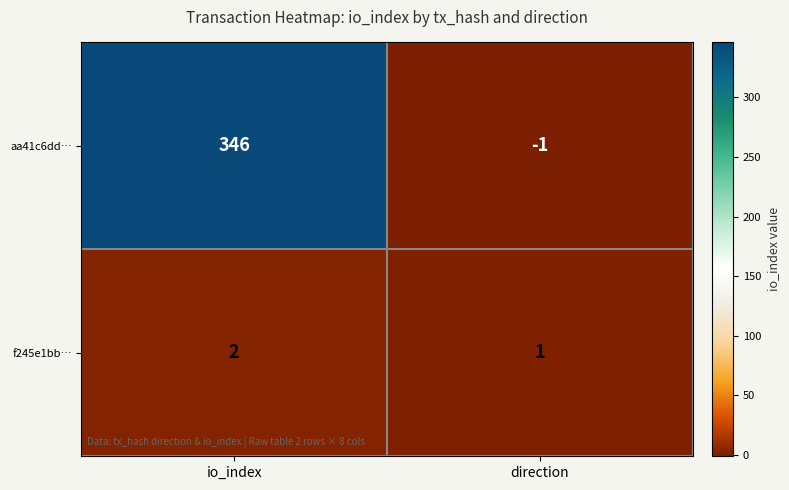

List the series in order of their peak value, lowest first.

f245e1bb…, aa41c6dd…